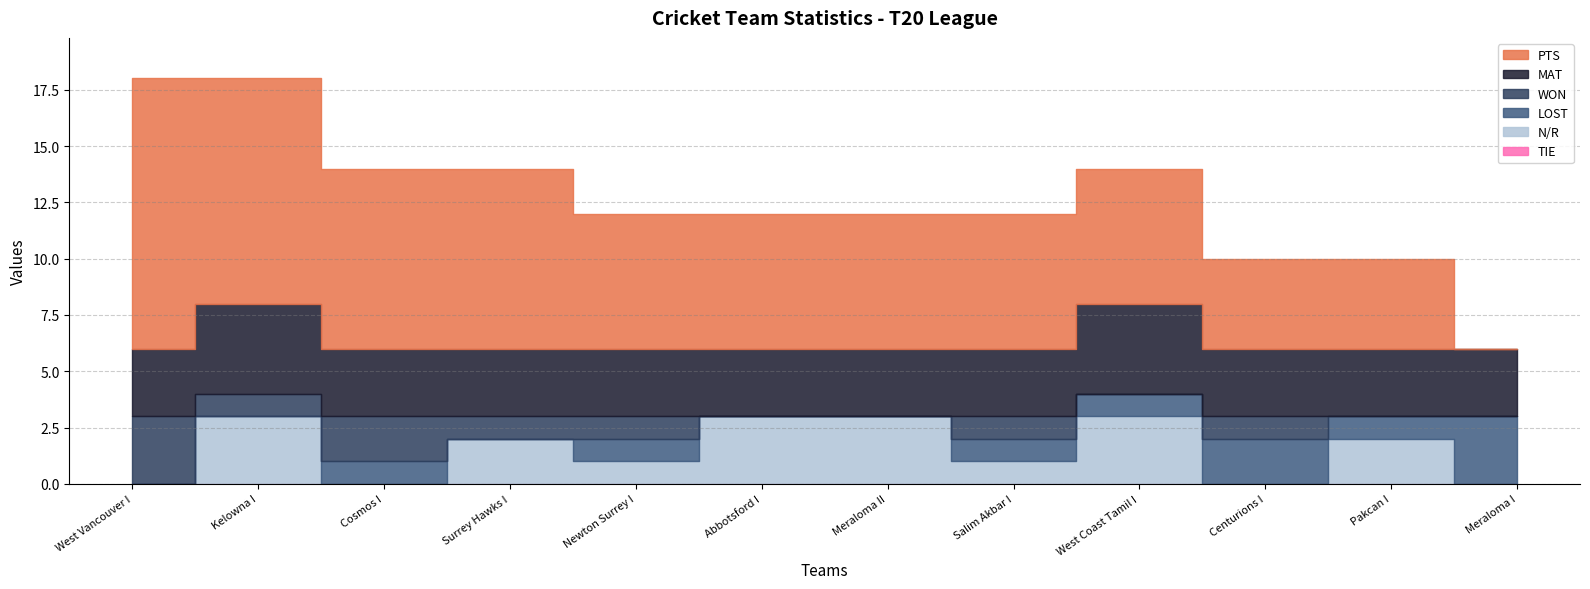

Which series changed the most between Abbotsford I and Meraloma I?

PTS